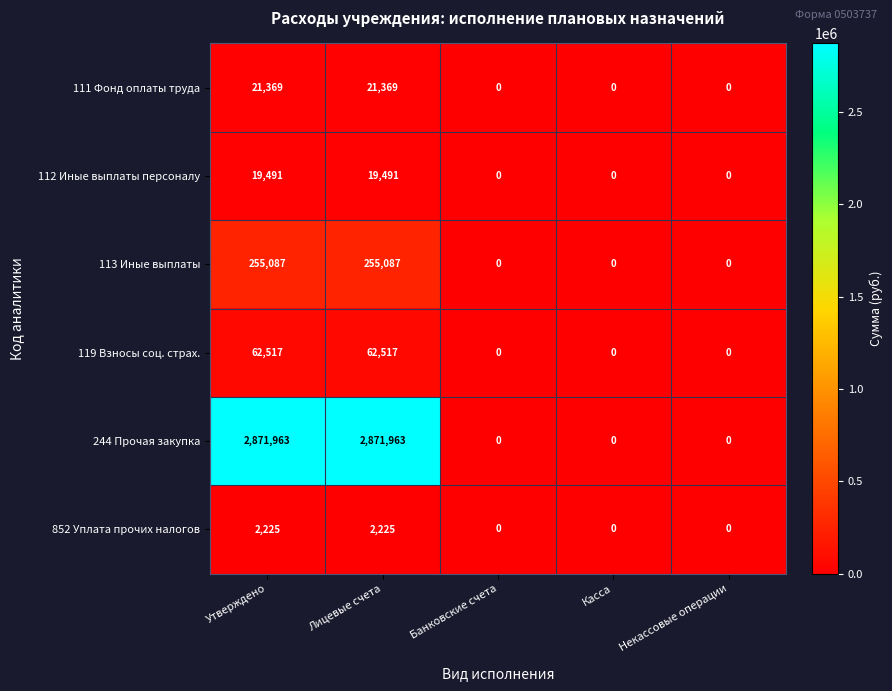

Which series has the widest spread of values?

244 Прочая закупка